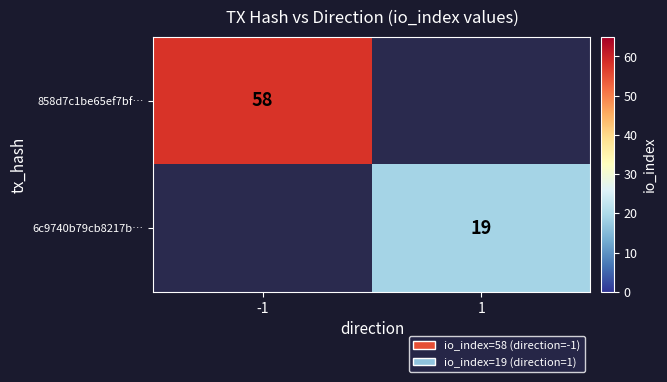

The value of 6c9740b79cb8217b… at 1 is 19. True or false?

True